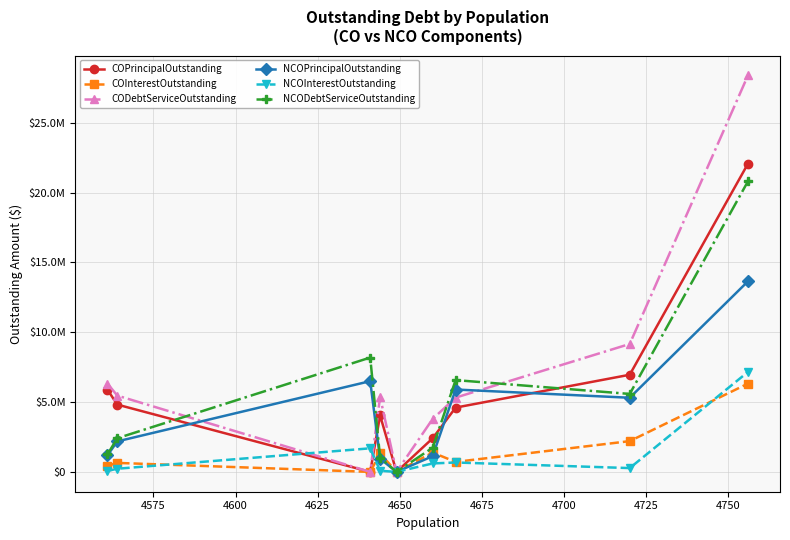

How many interior local peaks does the COInterestOutstanding series have?

3